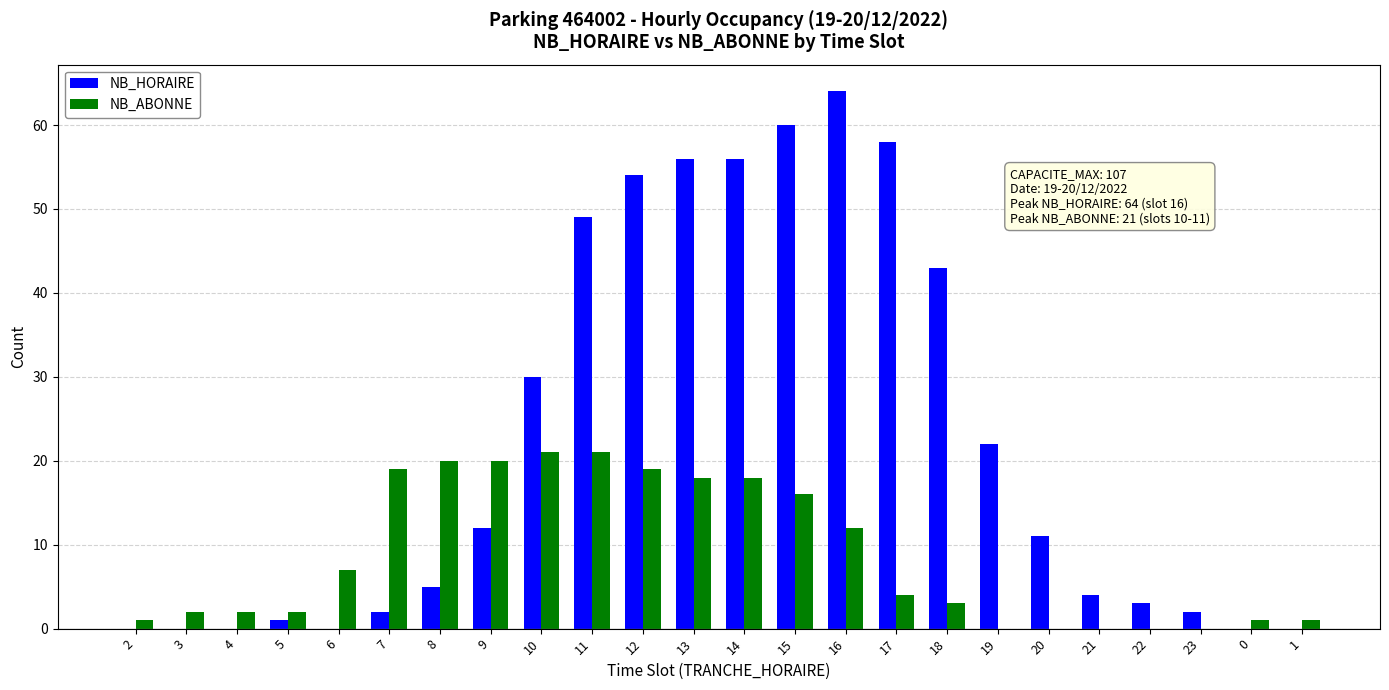

The value of NB_ABONNE at 17 is 4. True or false?

True